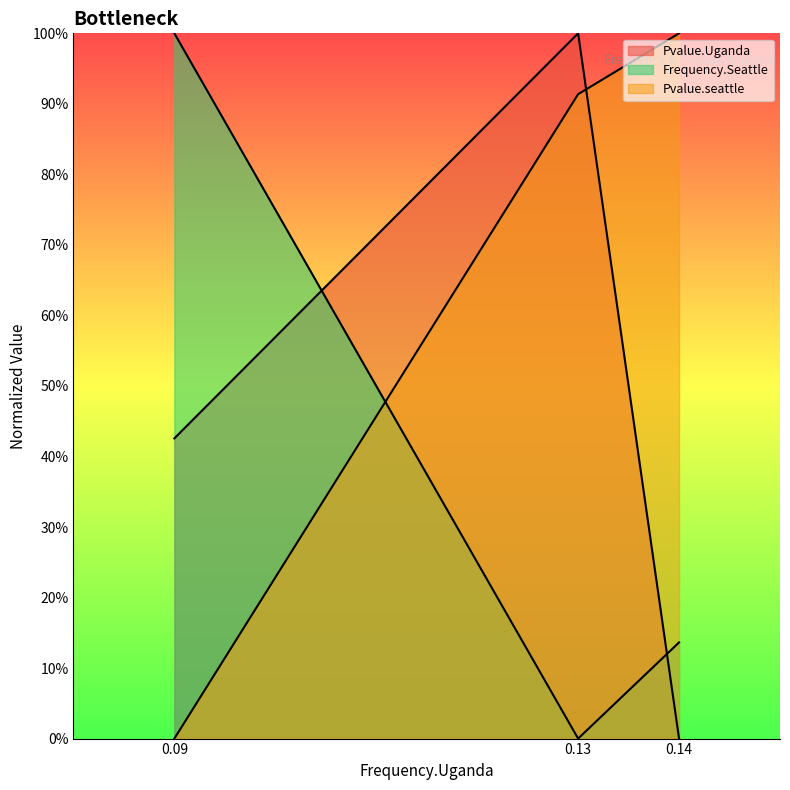

Rank the series at 0.14 from lowest to highest value.

Pvalue.Uganda, Frequency.Seattle, Pvalue.seattle